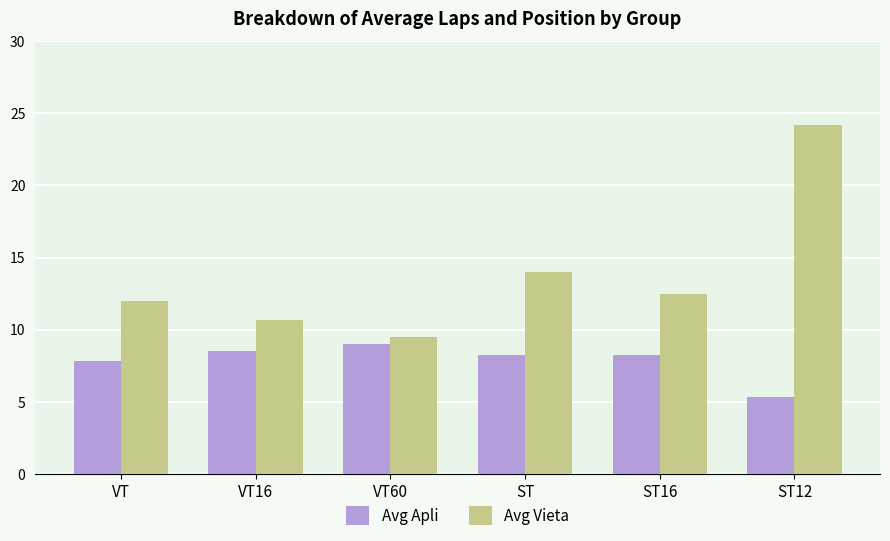

Where is Avg Vieta nearest to the value 16?

ST